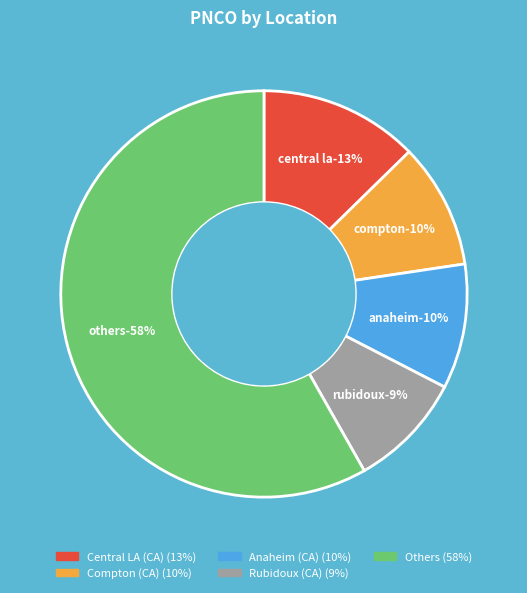

Is it true that Compton (CA) is 10% of the pie?

True